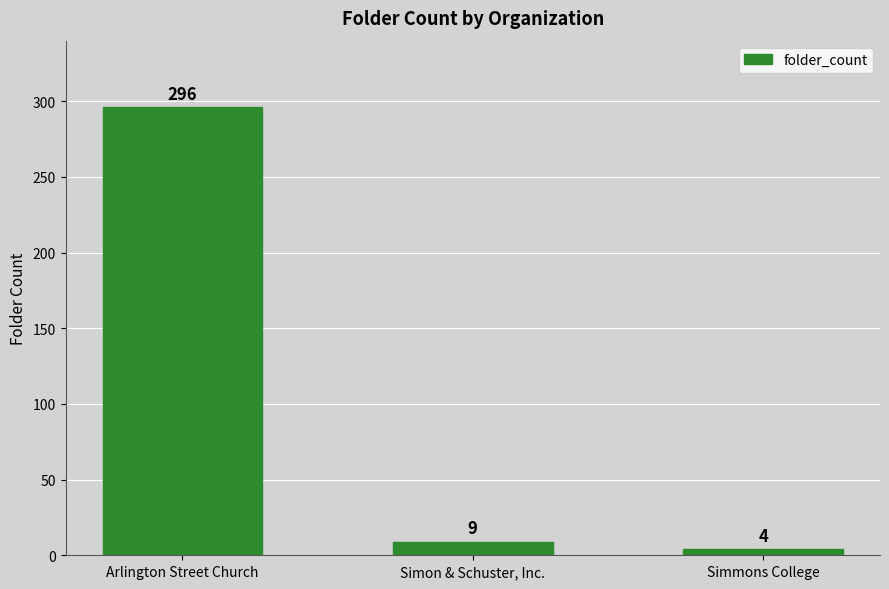

What is the sum of the values at Arlington Street Church and Simmons College?

300